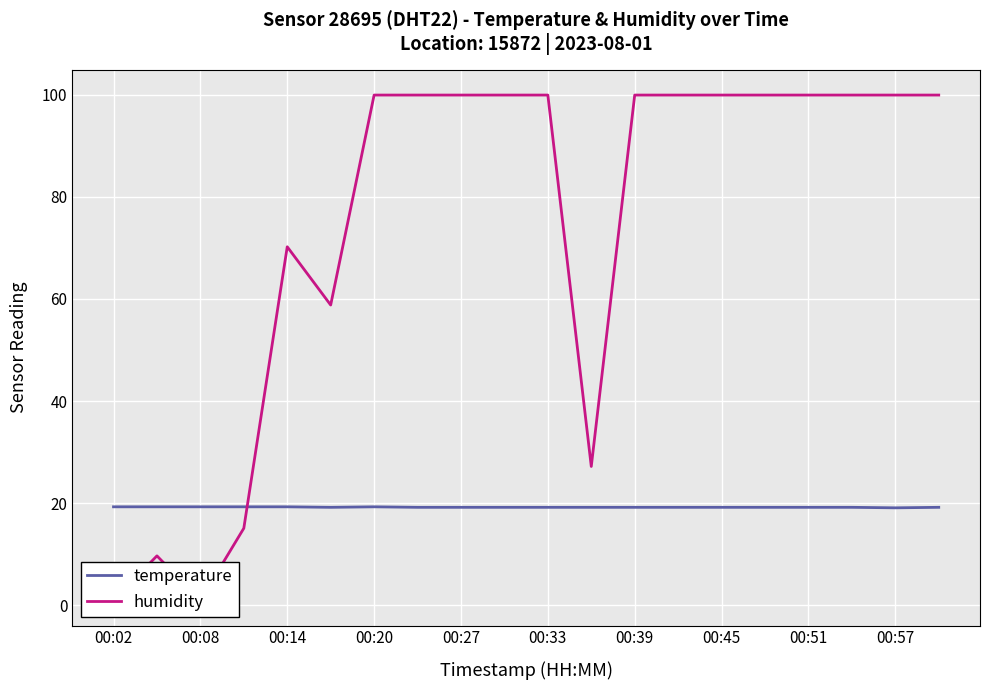

True or false: humidity and temperature cross at least once.

True